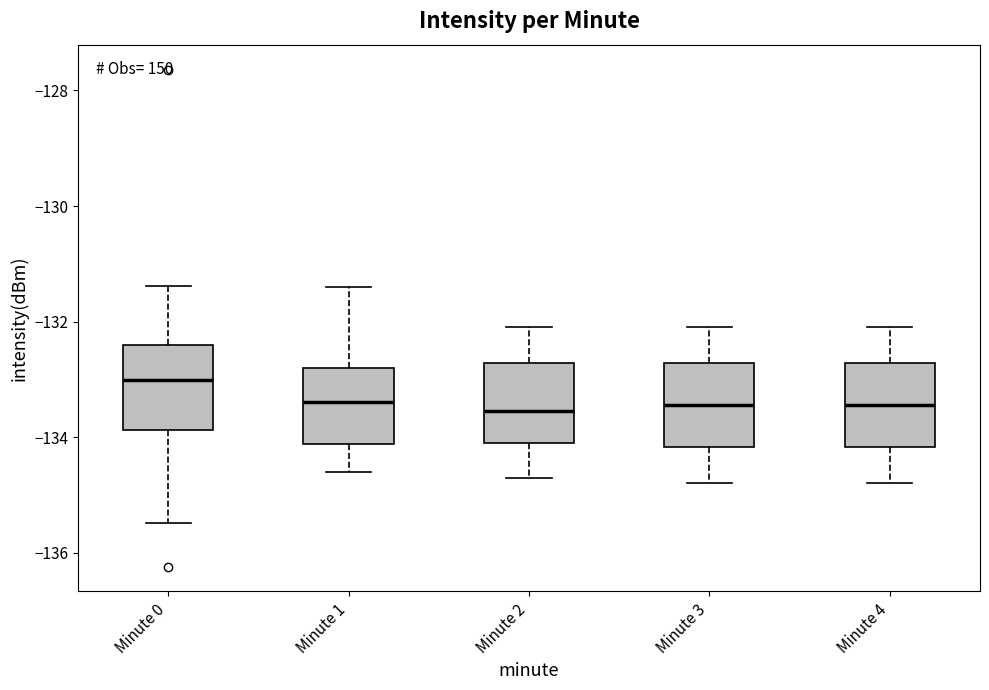

Where does the lower whisker of the box for Minute 3 end on the y-axis? The values are not printed on the chart, so give them approximately, as read against the axis.

-134.8